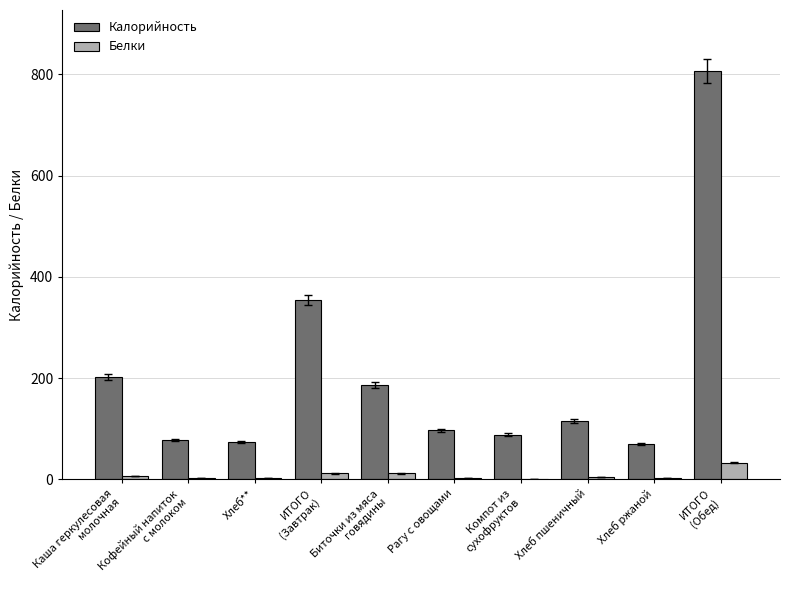

Is it true that Калорийность equals 151.6 at Хлеб пшеничный?

False